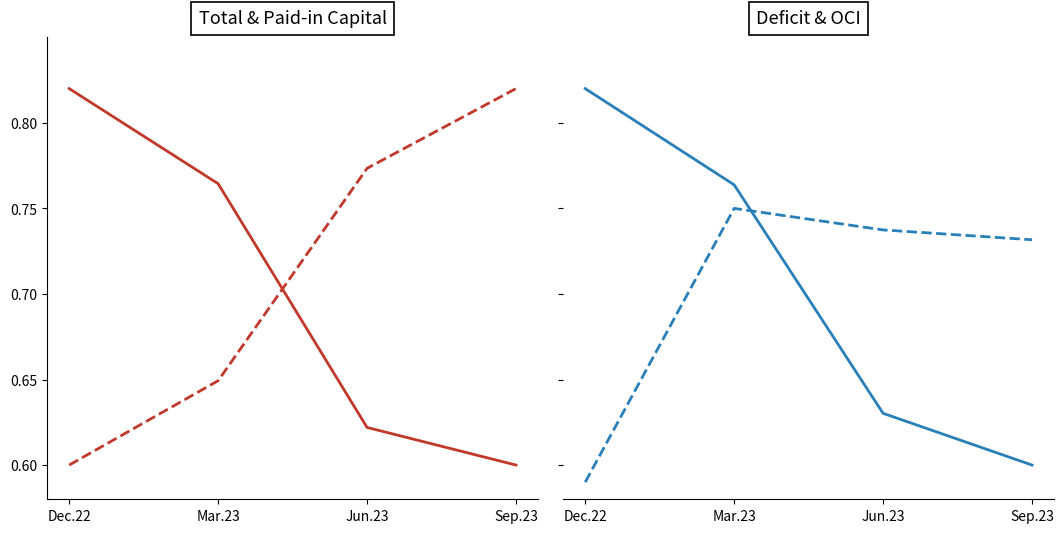

At which category is the sum across all series the highest?

Mar.23